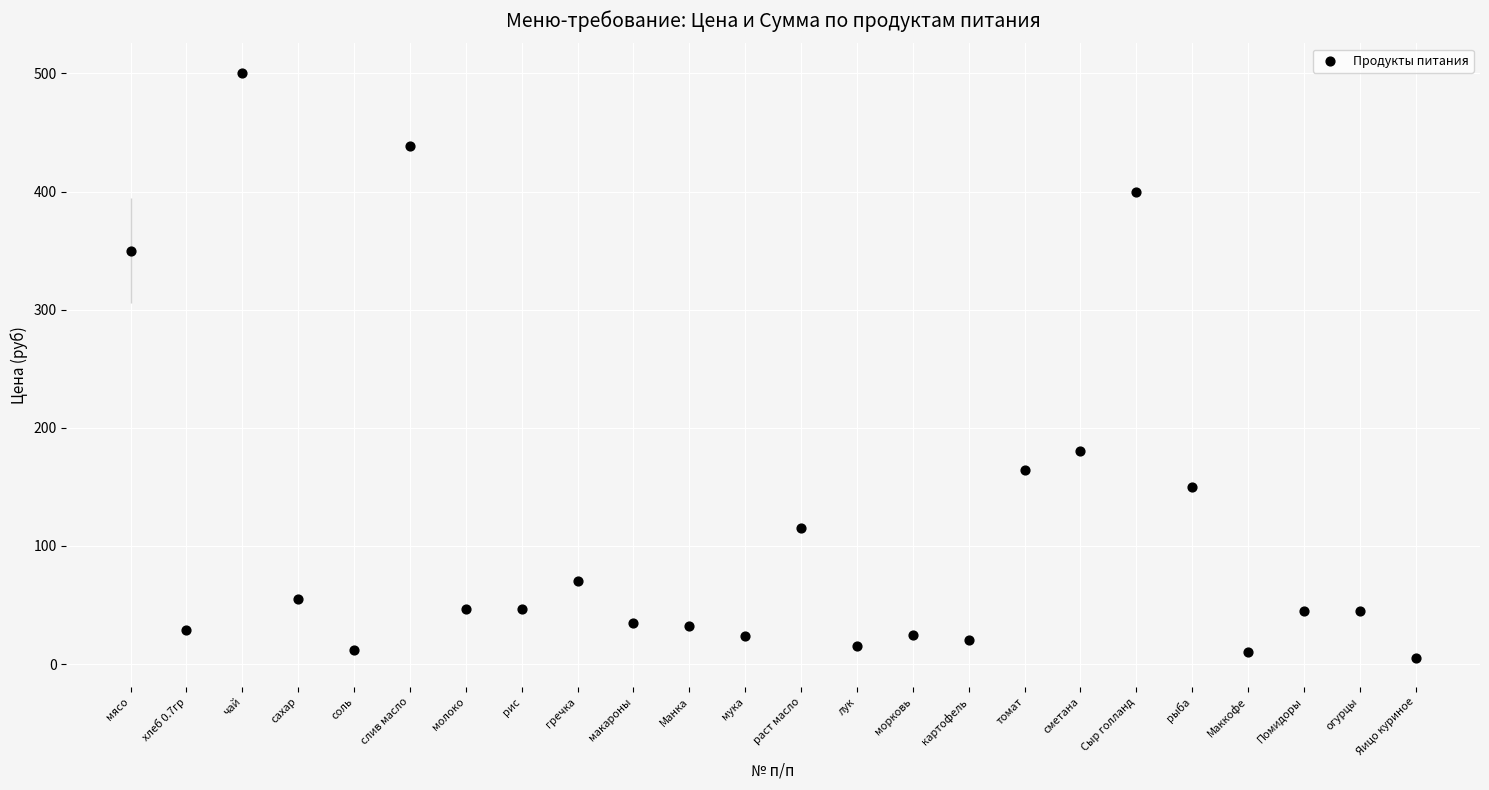

What is the range of X values (max minus min)?

23.0